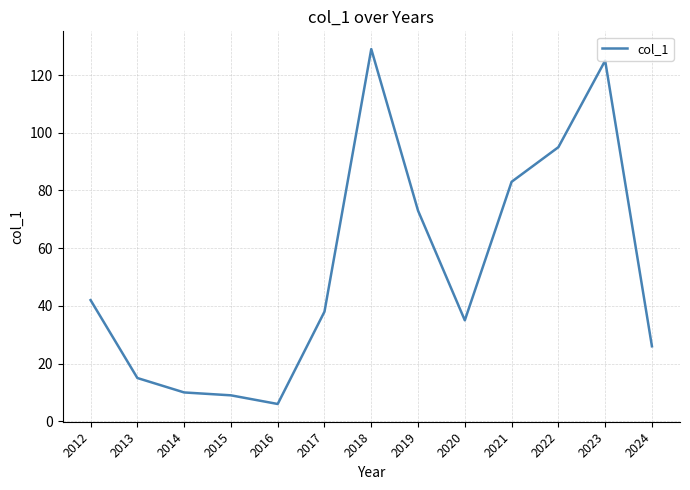

Which category has the highest value across all series?

2018